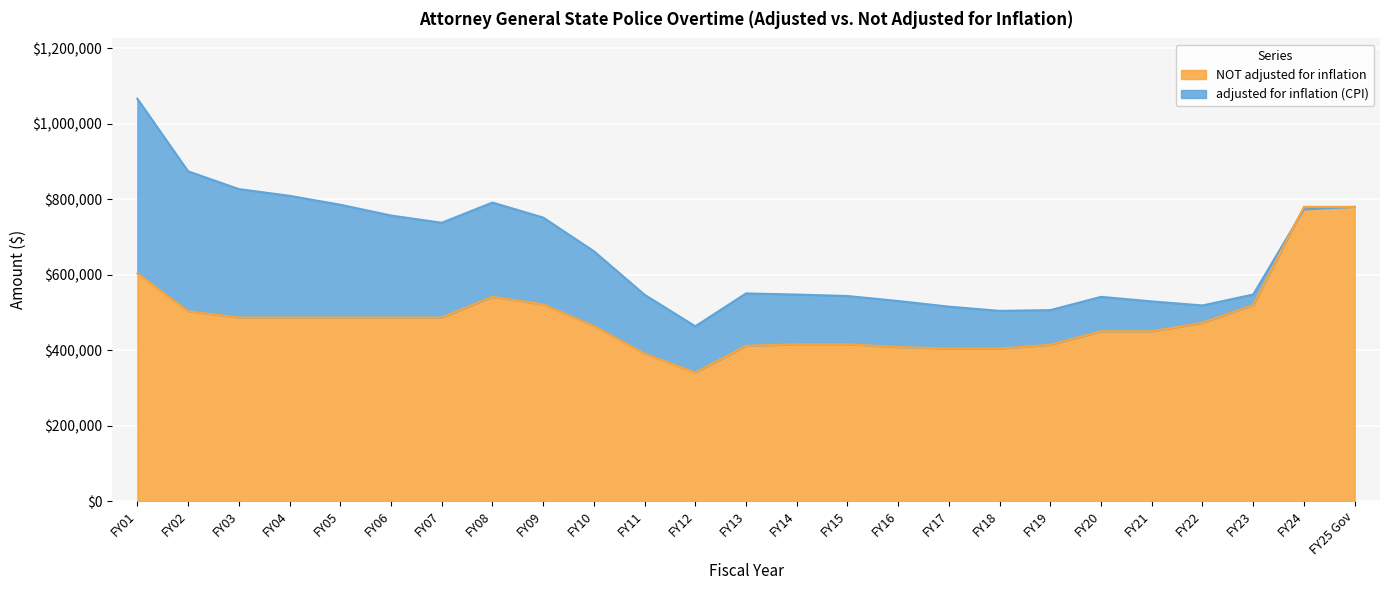

What is the lowest value of the adjusted for inflation (CPI) series?

463211